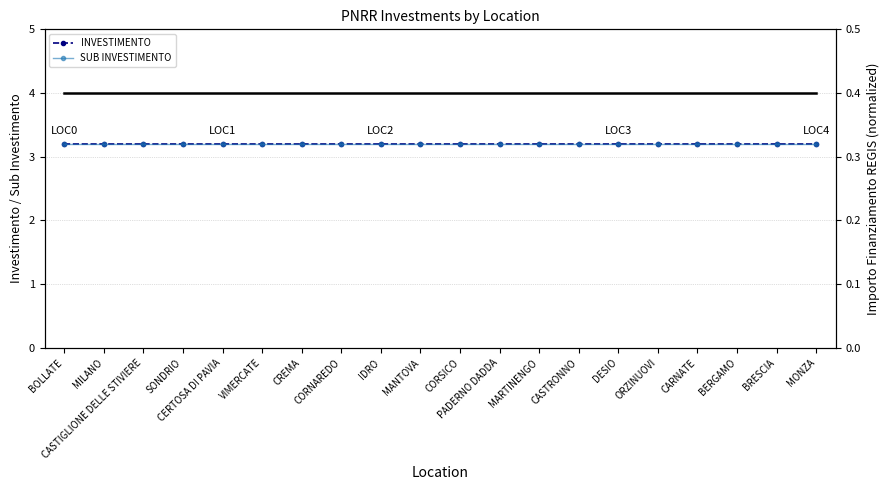

Which series has the largest range (max minus min)?

INVESTIMENTO